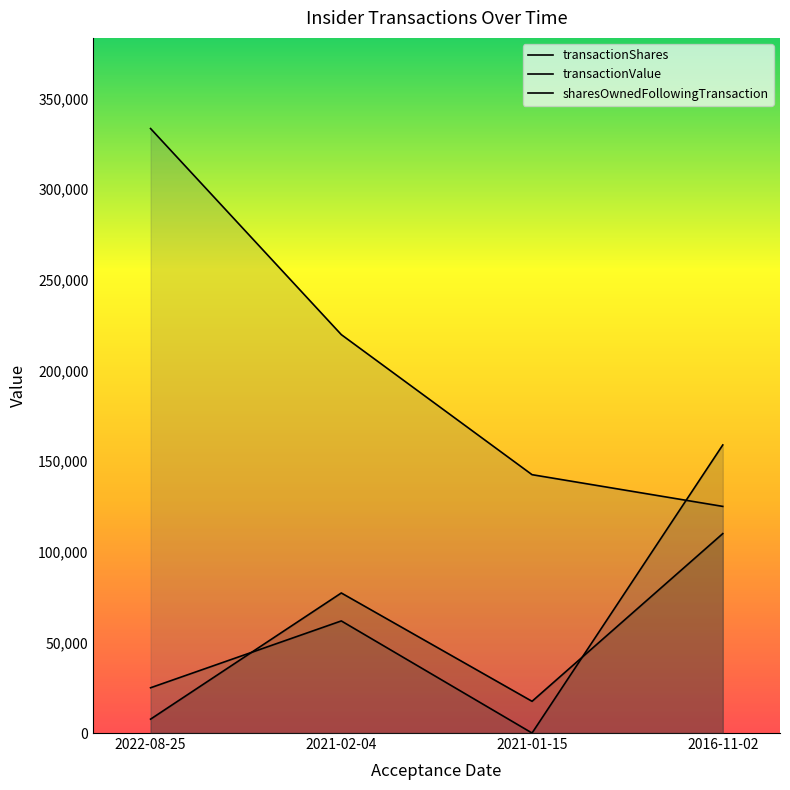

What is the difference between the transactionValue values at 2022-08-25 and 2021-02-04?

36862